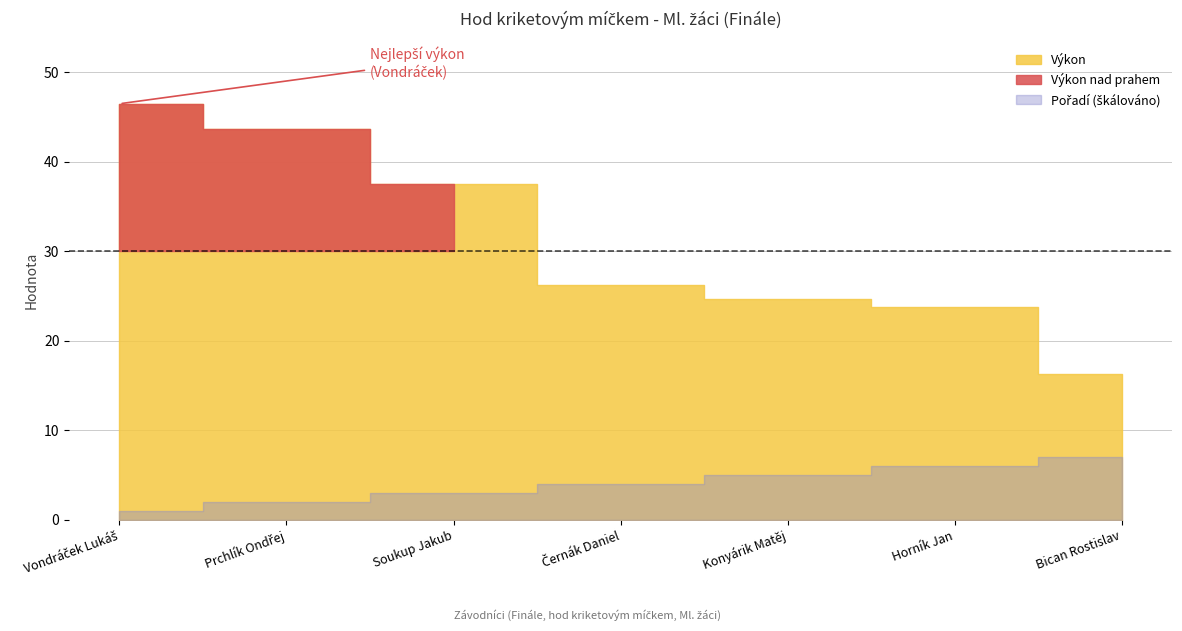

True or false: Pořadí and Výkon intersect in this chart.

False